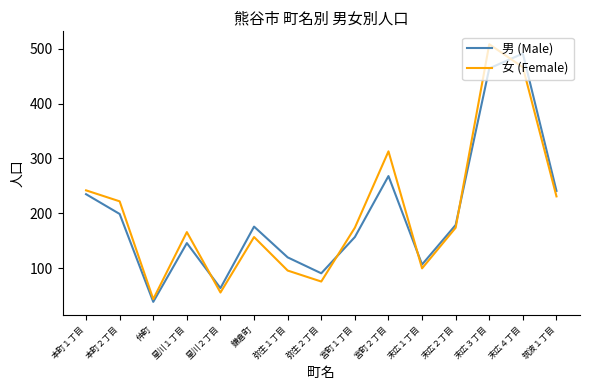

What is the difference between the highest and lowest values at 末広２丁目?

5